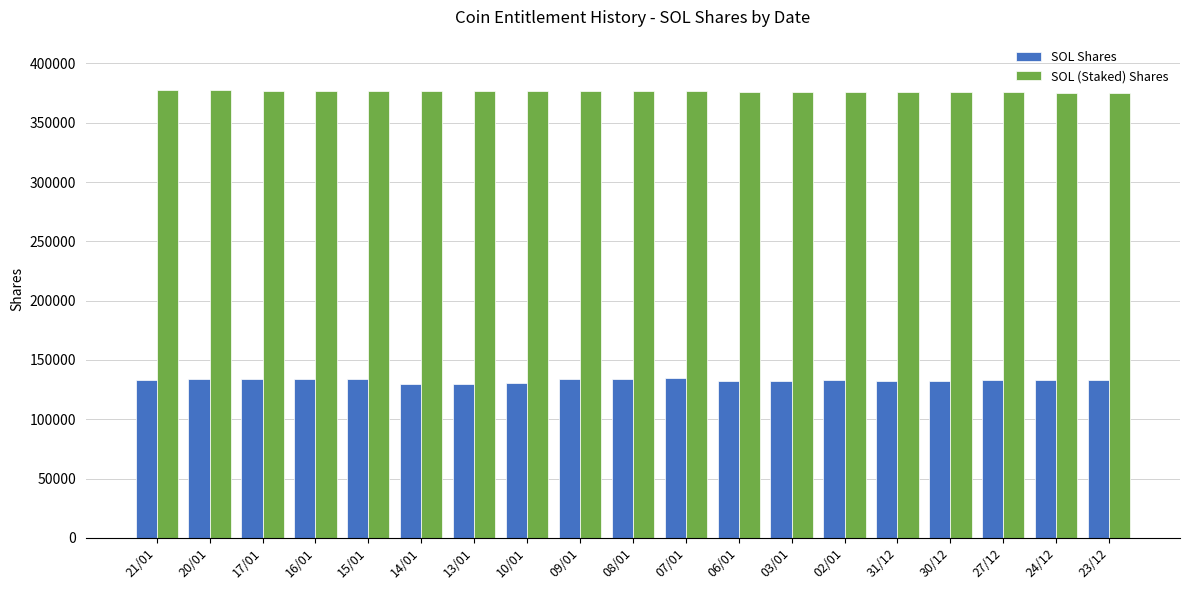

Rank the series by their maximum value, from lowest to highest.

SOL Shares, SOL (Staked) Shares